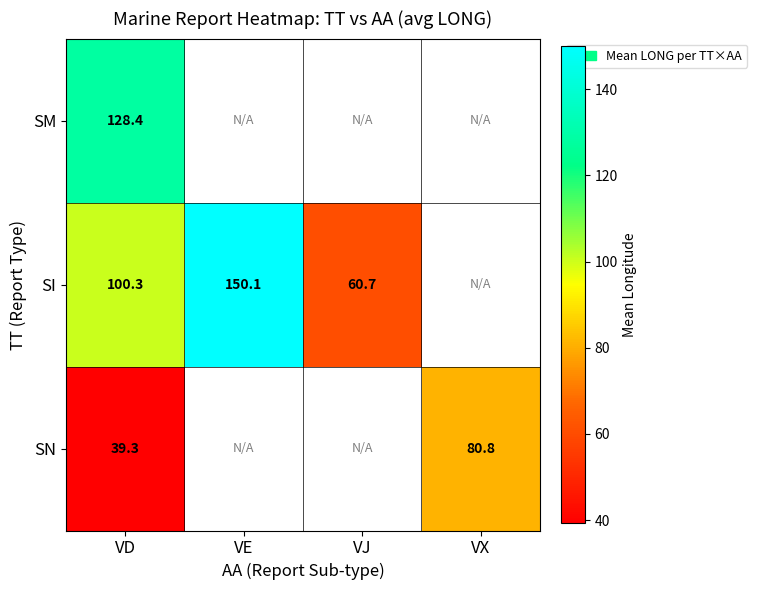

At VD, list the series in order from smallest to largest.

SN, SI, SM